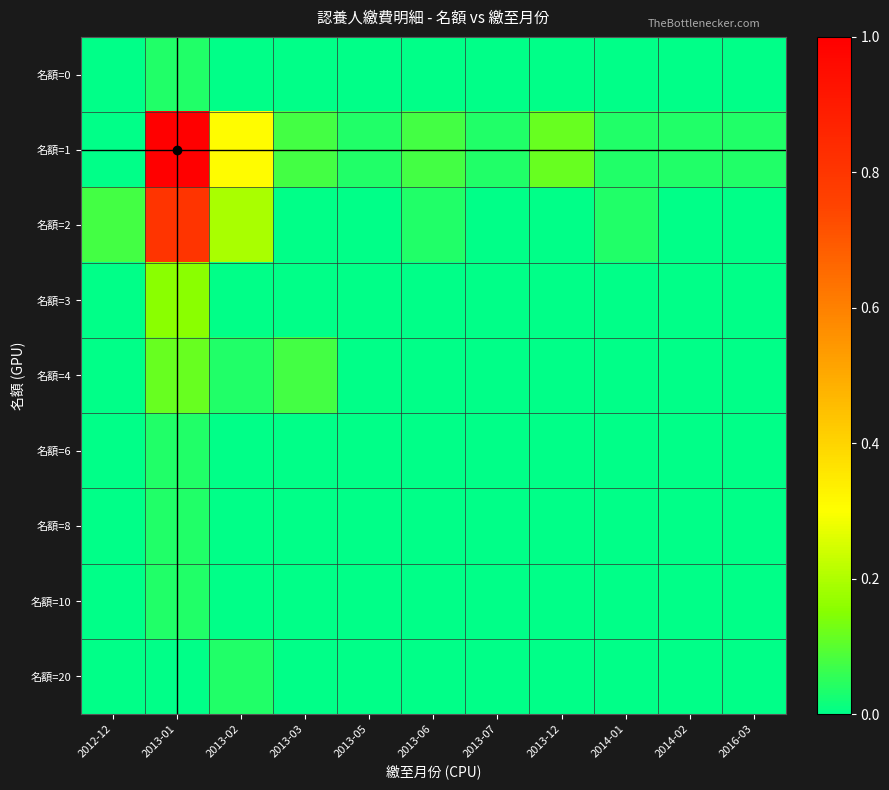

Between 2013-01 and 2013-12, which series saw the biggest shift?

名額=1